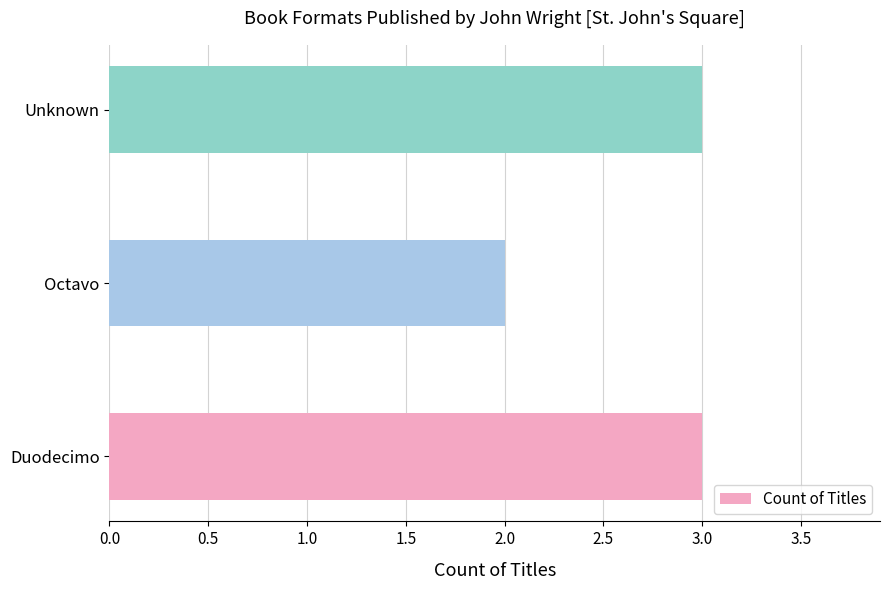

What value does the data have at Duodecimo?

3